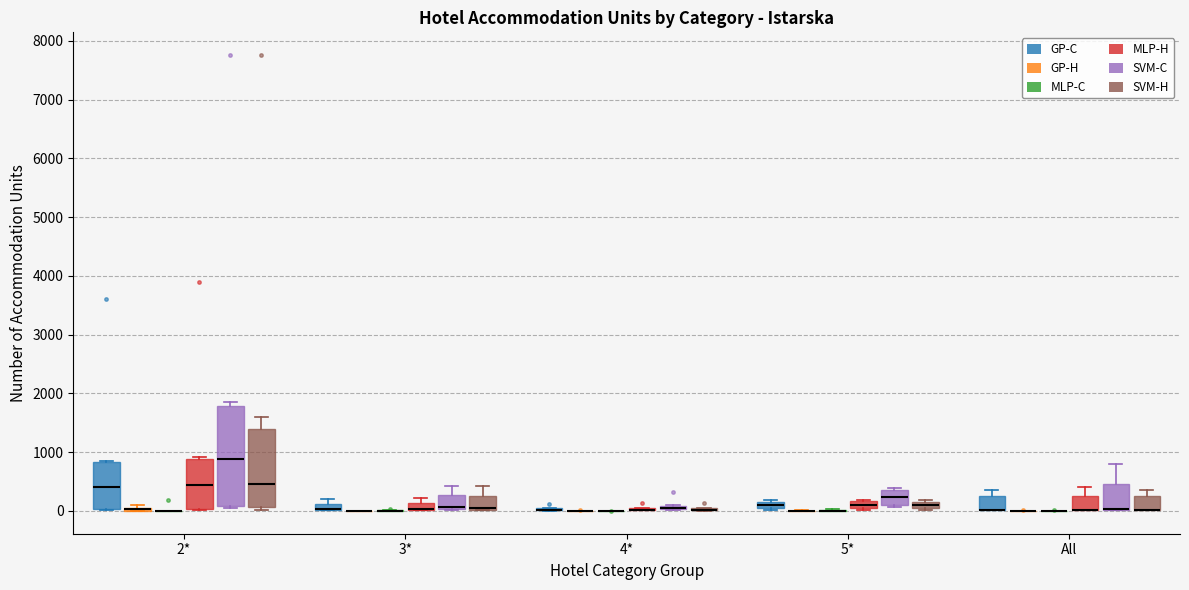

Comparing the boxes themselves (not the whiskers), which one is the tallest?

2* (SVM-C)